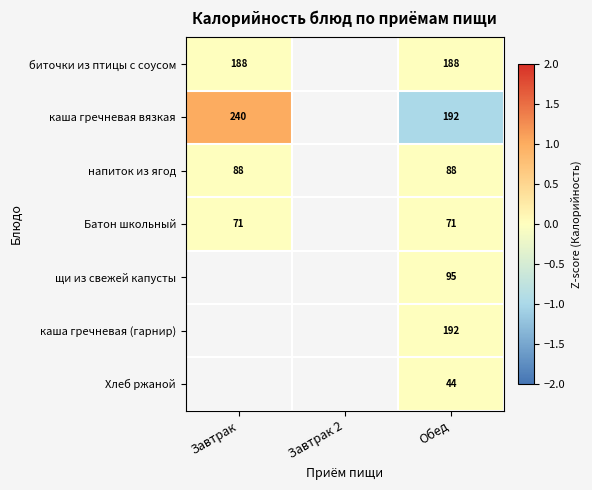

At which category is the sum across all series the highest?

Обед